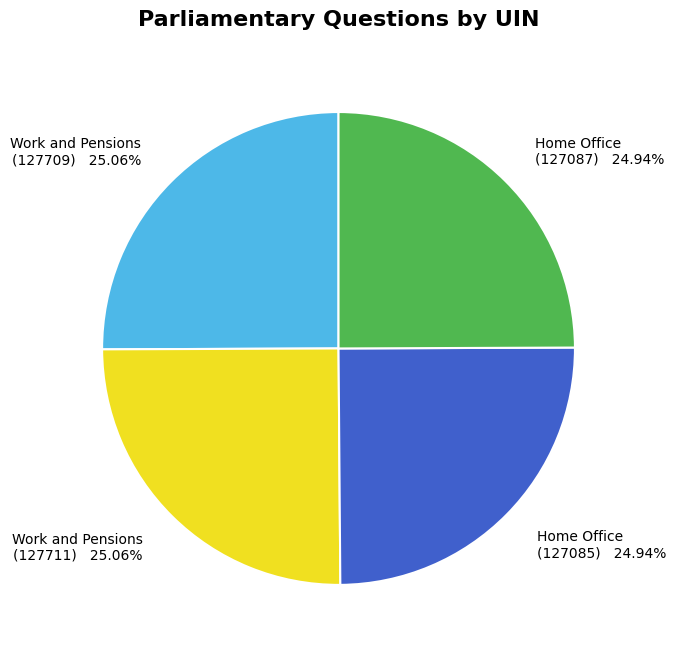

What percentage do Home Office (127087) and Home Office (127085) together represent?

49.9%